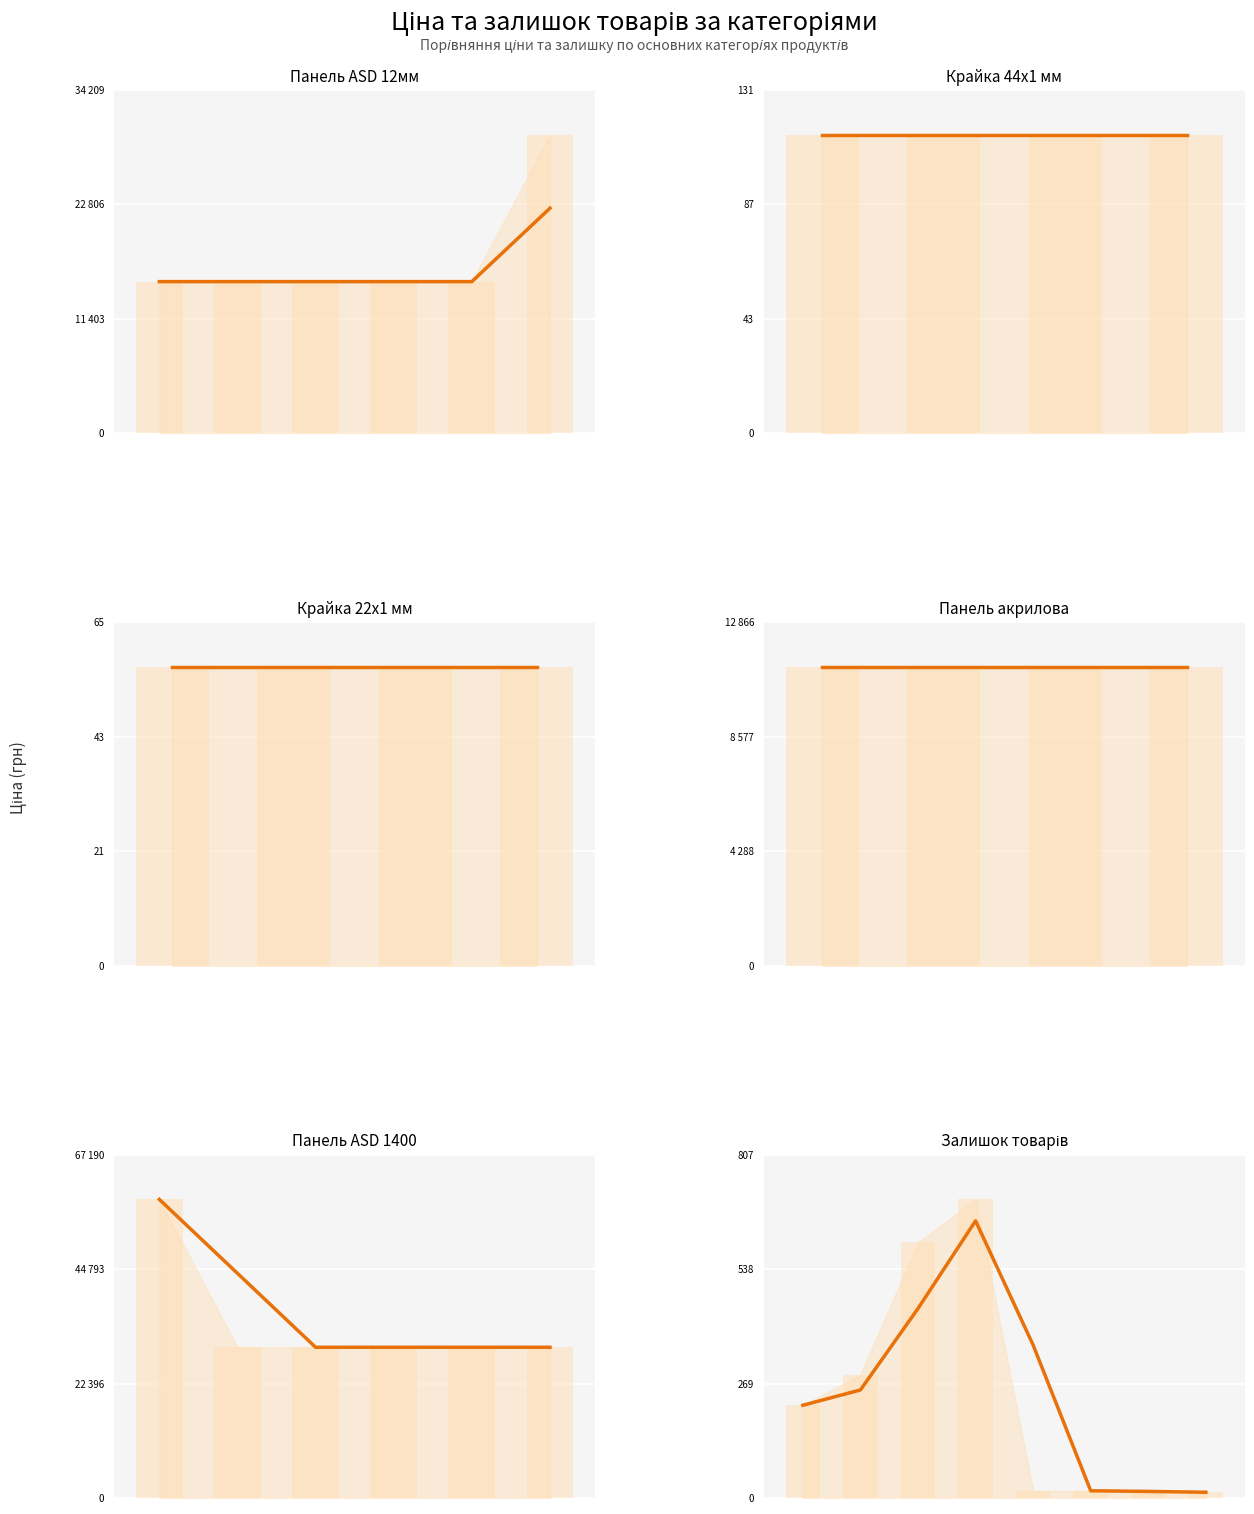

Rank the categories by value from highest to lowest.

3, 2, 4, 1, 0, 5, 6, 7